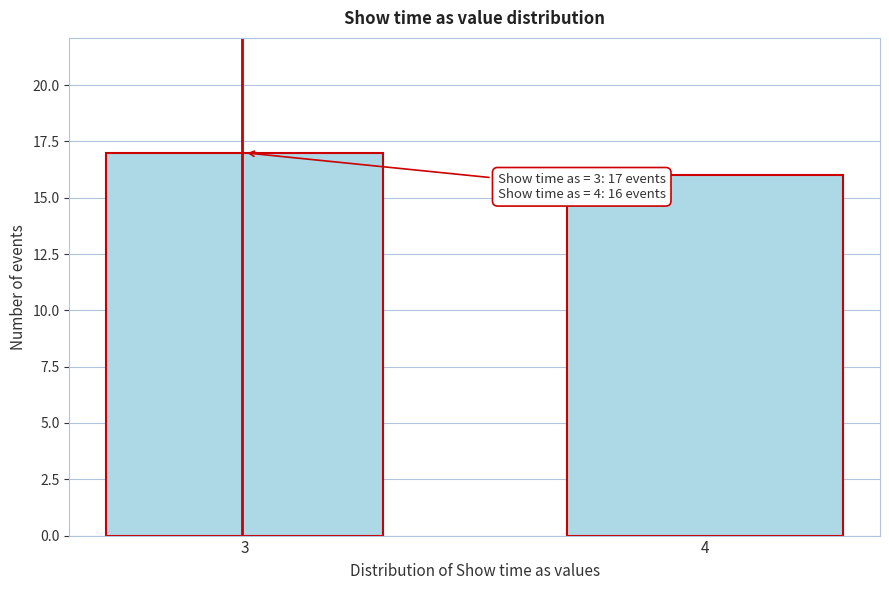

Reading right to left, extract all data points from this chart.

4=16	3=17